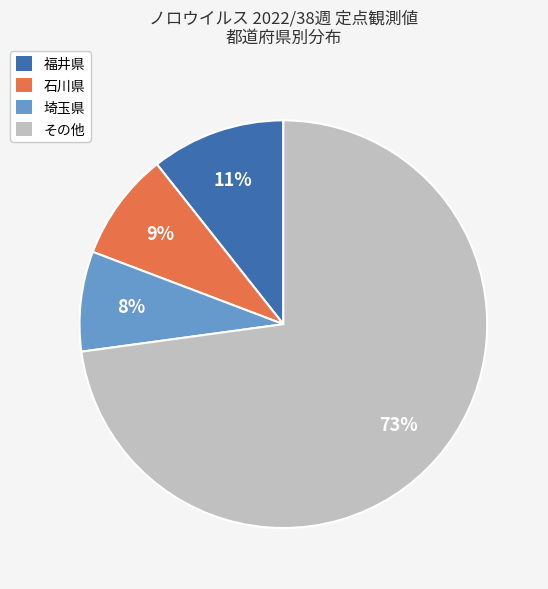

To the nearest percent, what is the average slice percentage?

25%